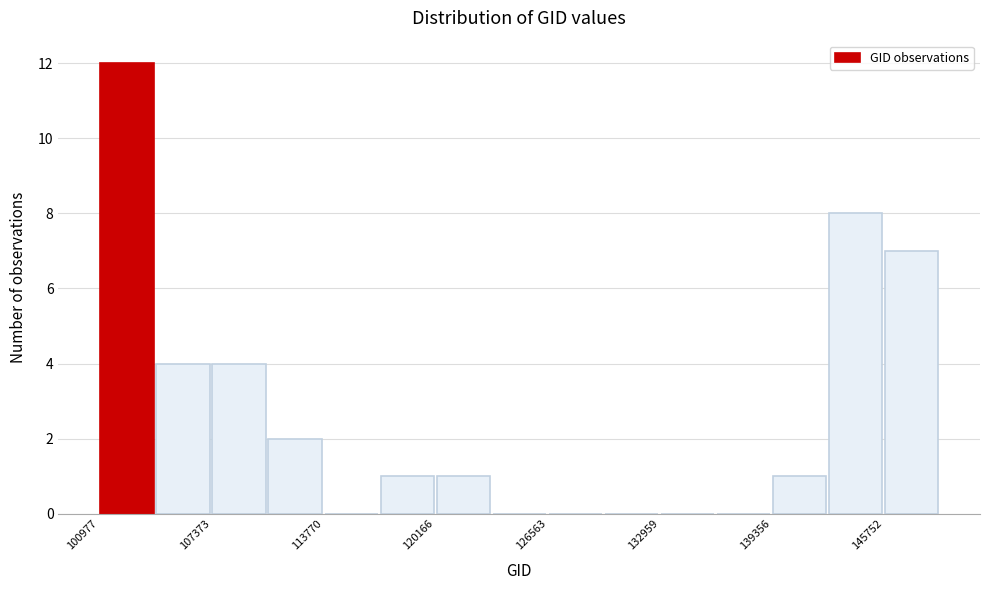

Around what value on the x-axis is the tallest bar? Give the approximate position of its centre, as read against the axis.

103000